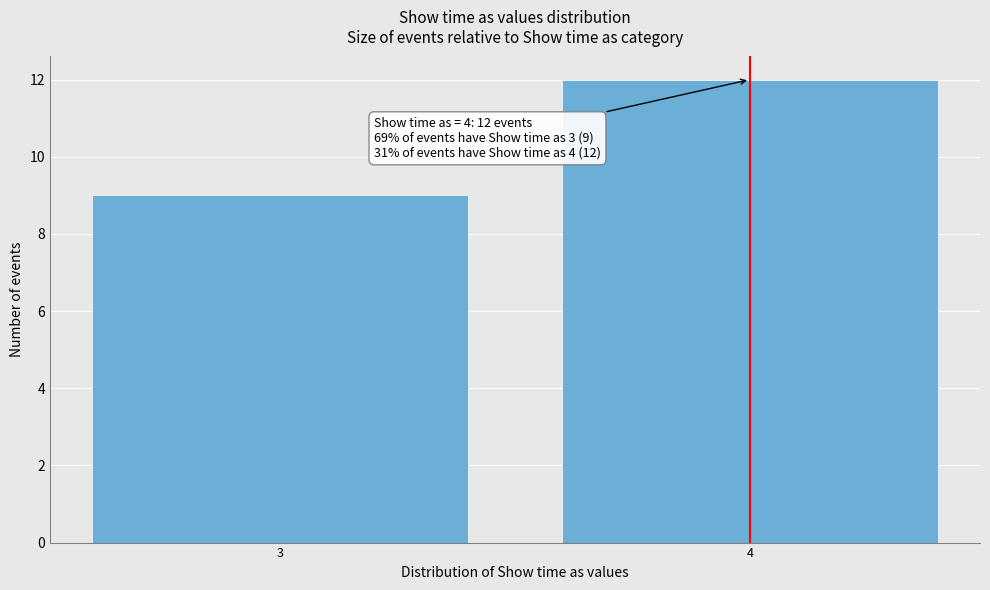

Reading left to right, list all the values displayed in this chart.

3=9	4=12